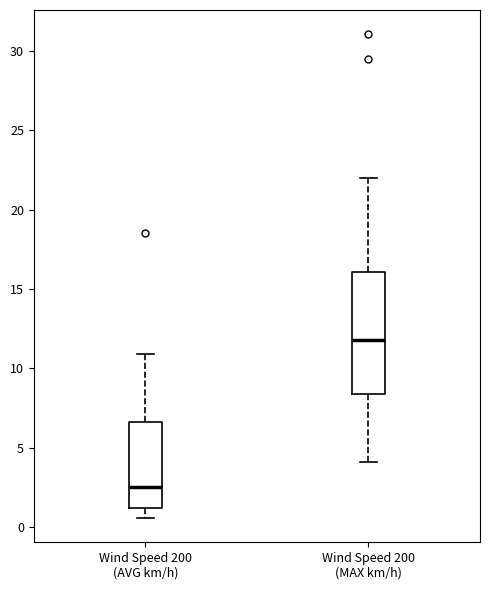

Reading left to right, transcribe this box plot: for each box, give where its median line is, the range the box spans, and where its two whiskers end, as read against the y-axis. The values are not printed on the chart, so give them approximately, as read against the axis.

Wind Speed 200 (AVG km/h): median 2.5, box 1.0 to 6.5, whiskers 0.5 to 11.0
Wind Speed 200 (MAX km/h): median 12.0, box 8.5 to 16.0, whiskers 4.0 to 22.0